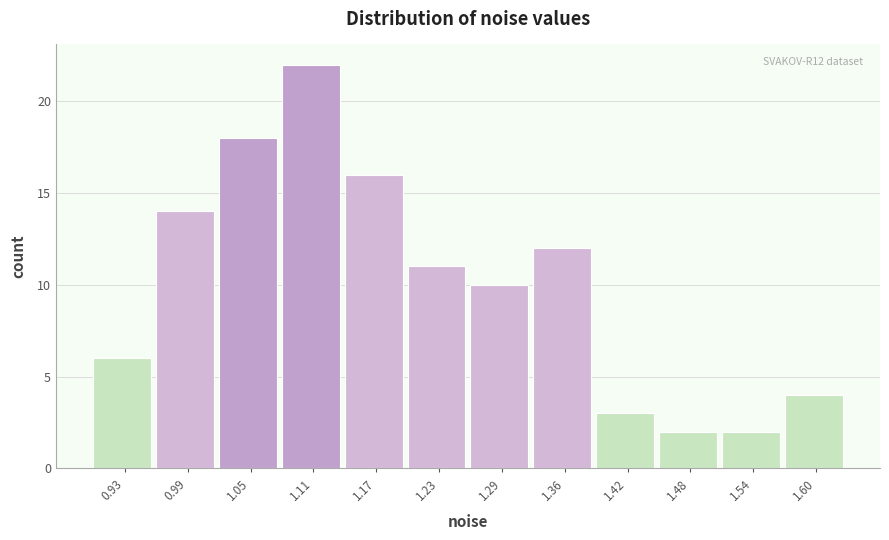

Reading right to left, list all the values displayed in this chart.

1.60=4	1.54=2	1.48=2	1.42=3	1.36=12	1.29=10	1.23=11	1.17=16	1.11=22	1.05=18	0.99=14	0.93=6